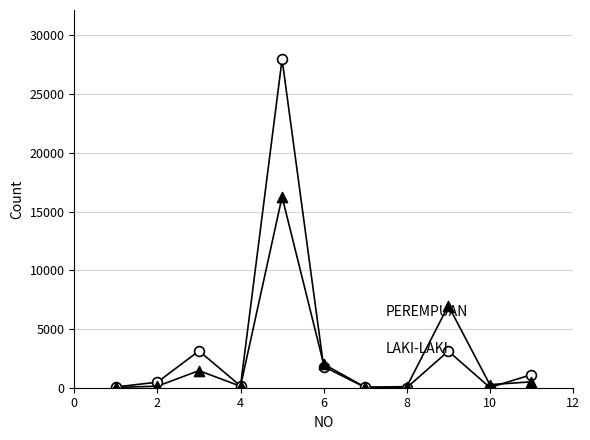

Across all series, what Y value is closest to 13984?

16259